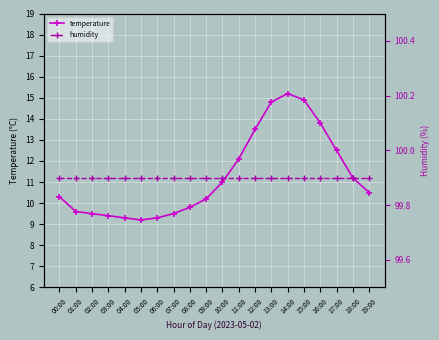

What is the lowest value of the humidity series?

99.9